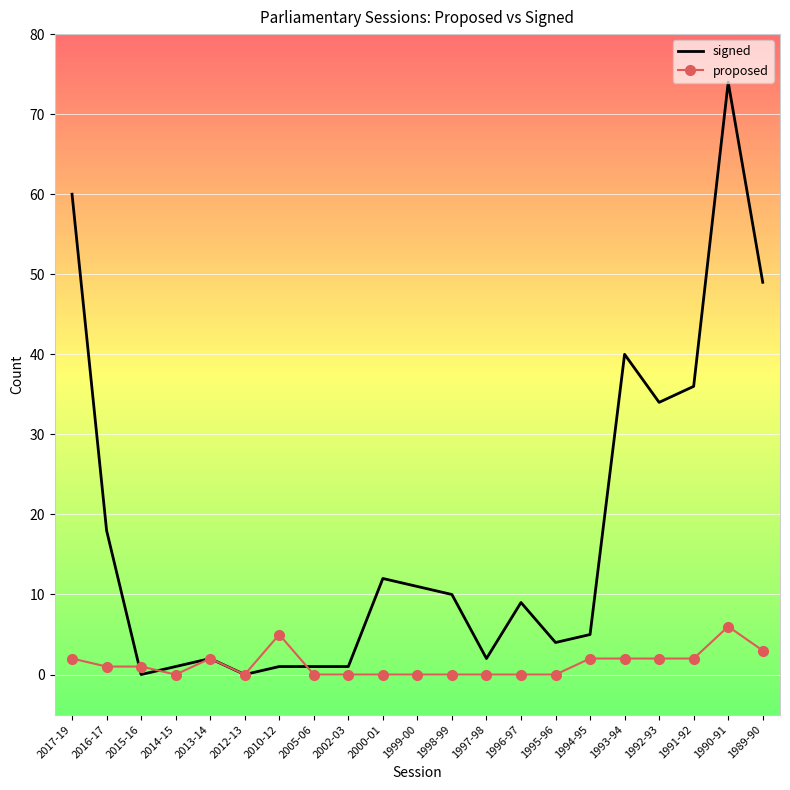

How many proposed values are between 0 and 2?

18